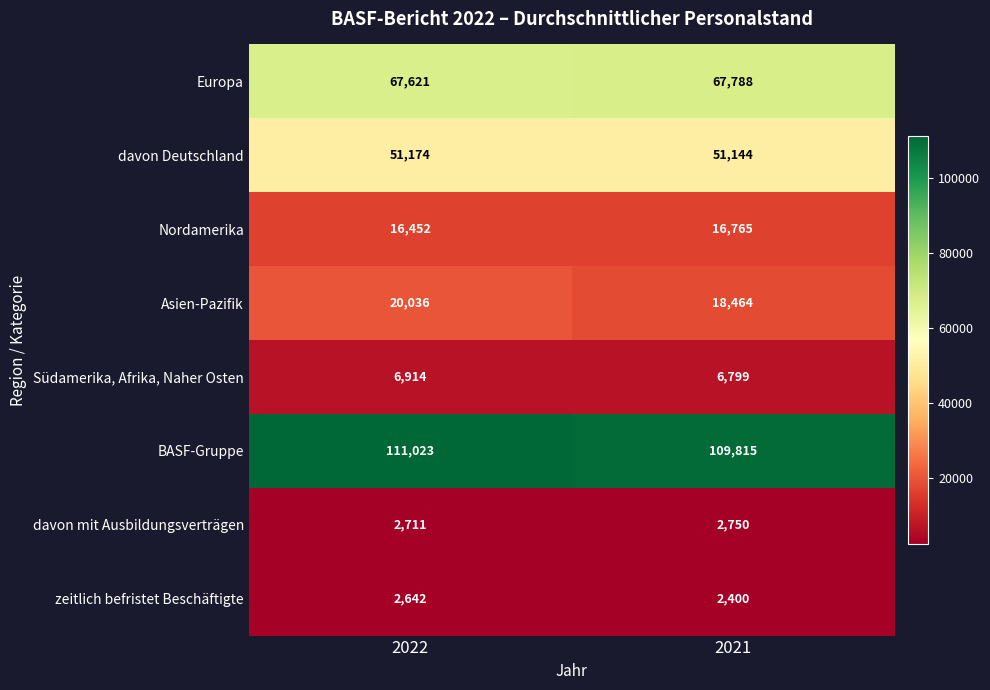

Is it true that Europa equals 46002 at 2021?

False